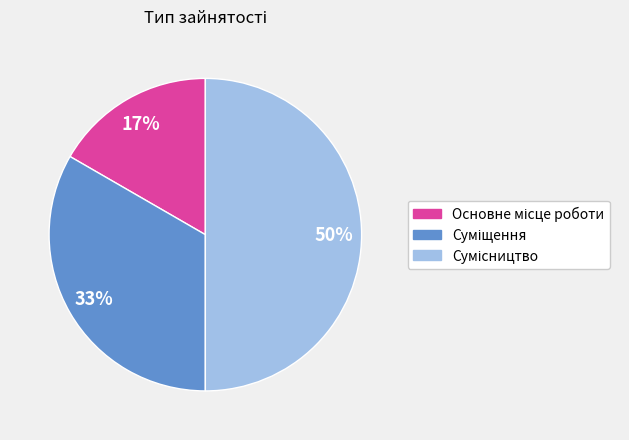

To the nearest percent, what is the average slice percentage?

33%